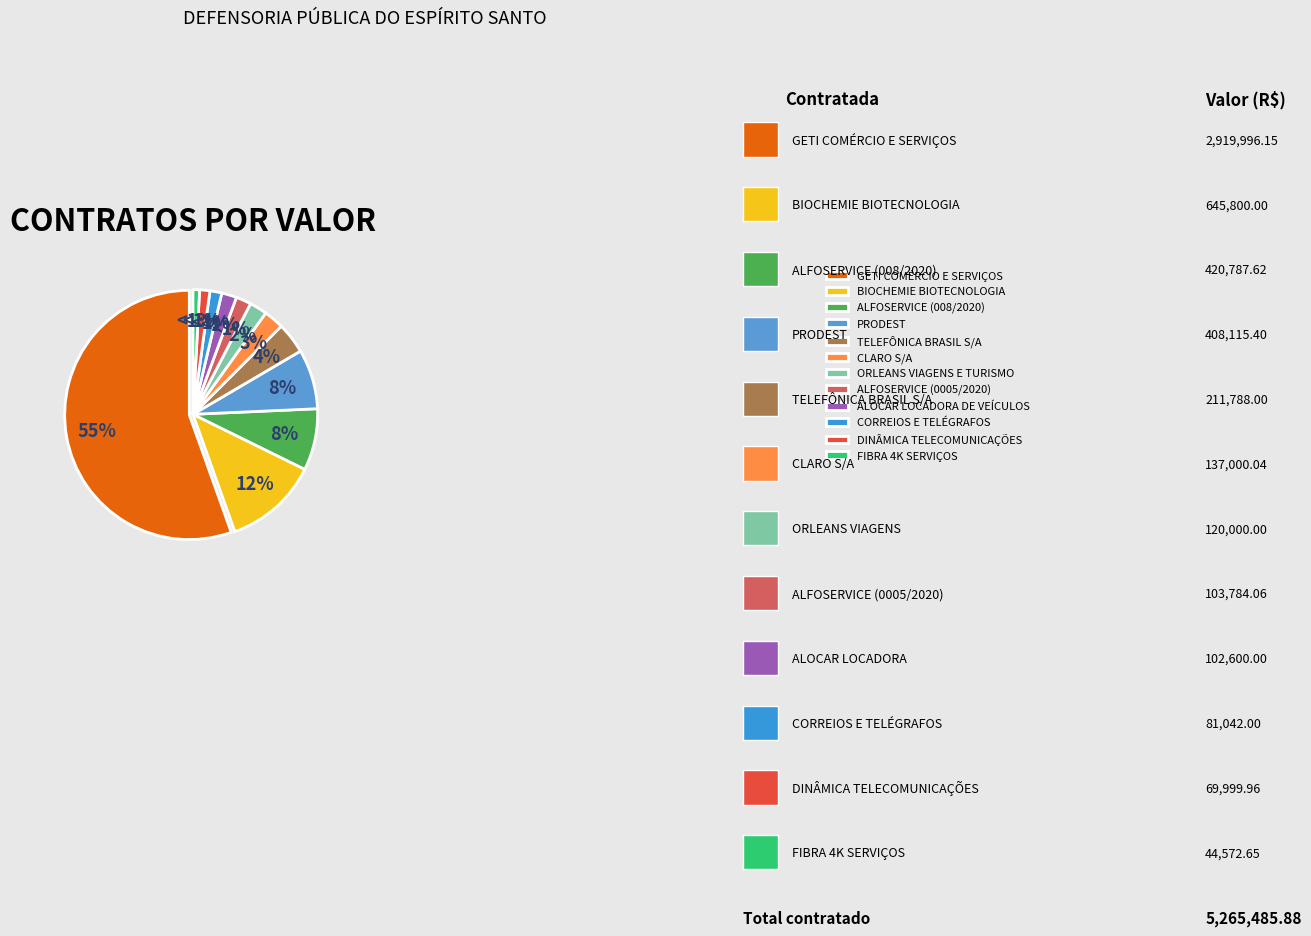

How many segments does this pie chart have?

12